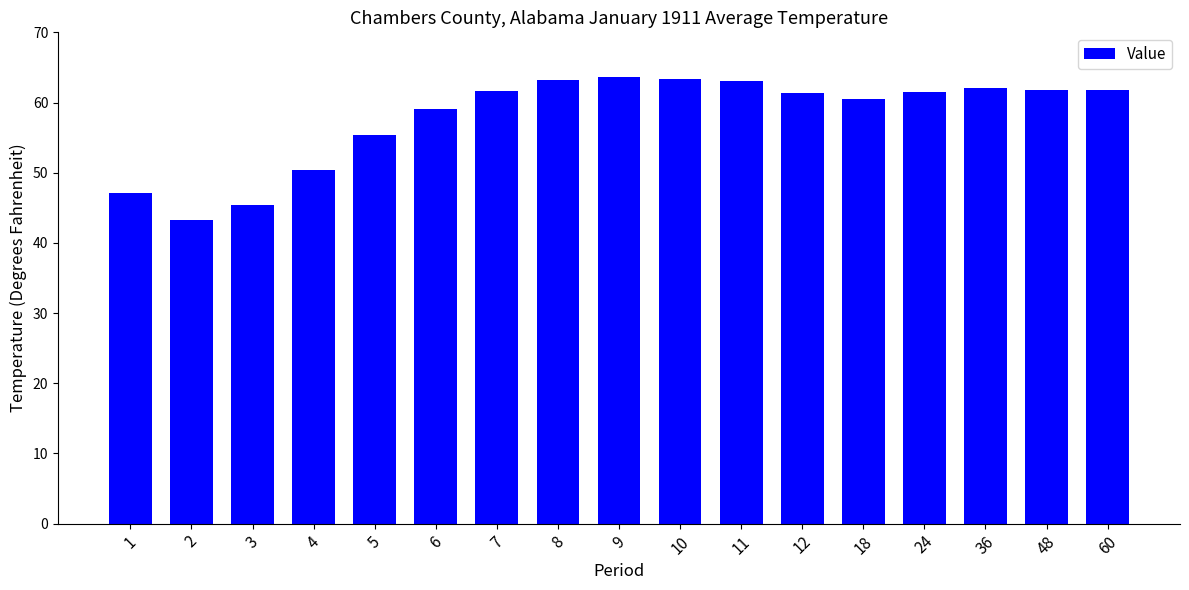

What is the ratio of the value at 18 to the value at 9?

0.9